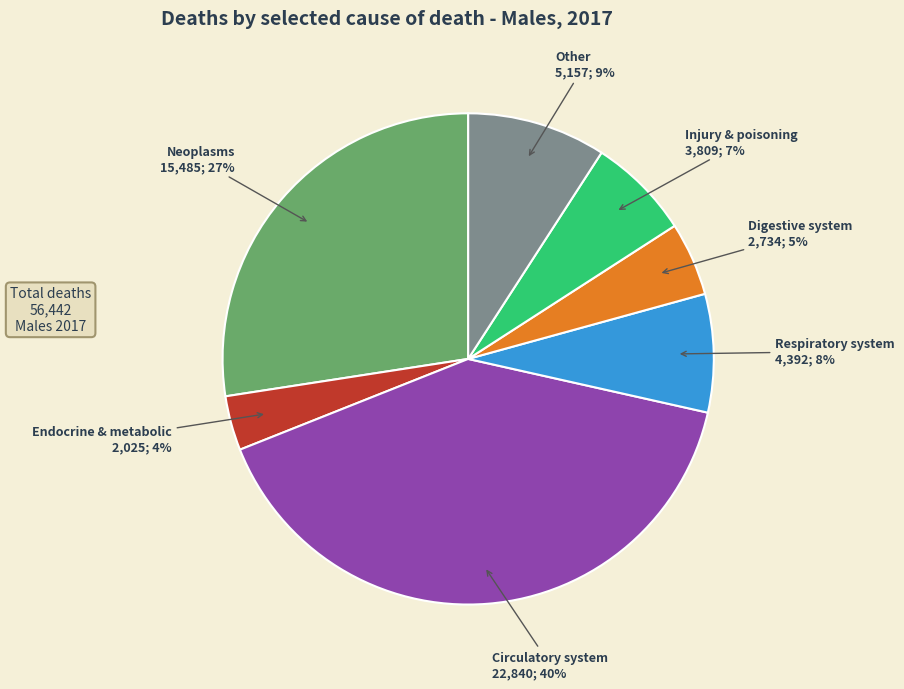

Do Circulatory system and Neoplasms together represent more than half of the pie?

Yes